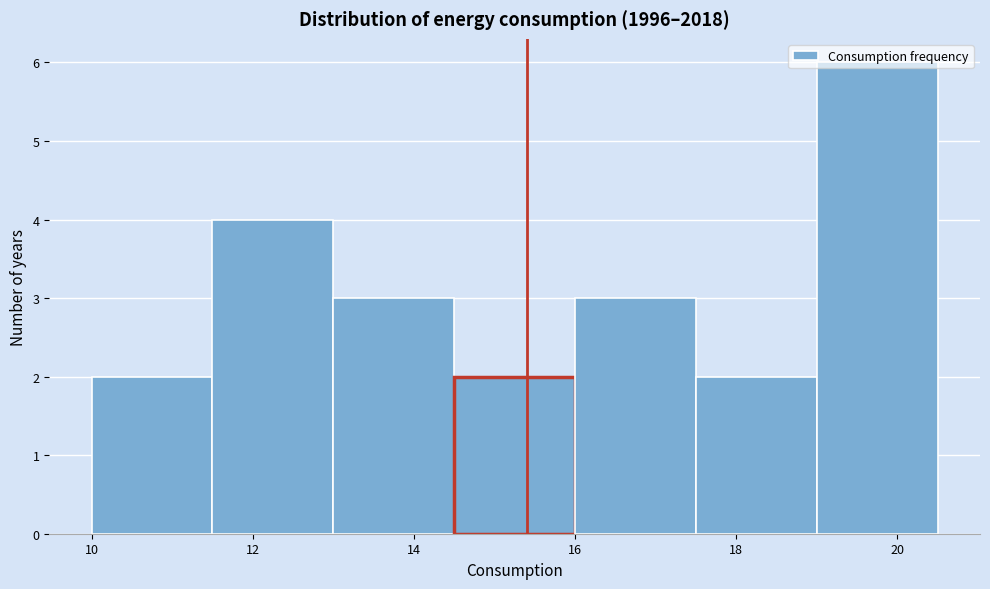

Reading left to right, list every bar in this chart as the range it spans on the x-axis followed by its height. Neither the bar edges nor the heights are printed on the chart, so give them approximately, as read against the axes.

10.0 to 11.5: 2
11.5 to 13.0: 4
13.0 to 14.5: 3
14.5 to 16.0: 2
16.0 to 17.5: 3
17.5 to 19.0: 2
19.0 to 20.5: 6